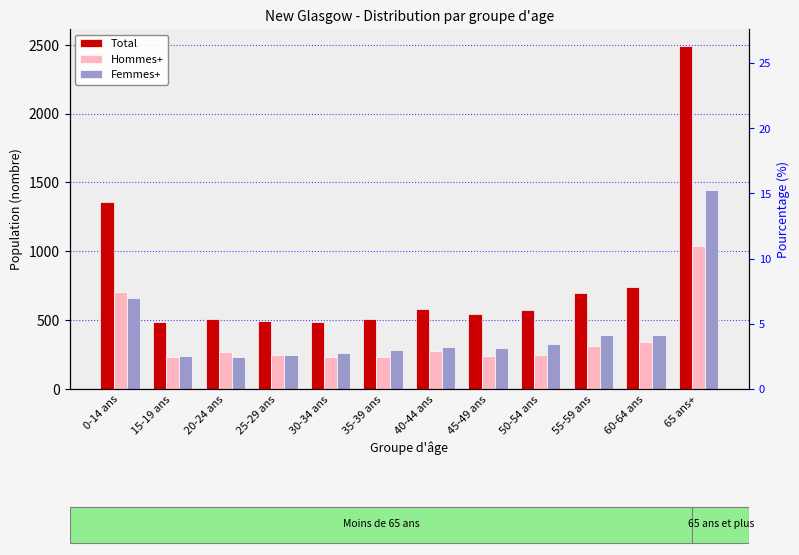

Reading right to left, extract all data points from this chart.

Total: 65 ans+=2490	60-64 ans=740	55-59 ans=695	50-54 ans=575	45-49 ans=545	40-44 ans=580	35-39 ans=505	30-34 ans=490	25-29 ans=495	20-24 ans=510	15-19 ans=485	0-14 ans=1360
Hommes+: 65 ans+=1040	60-64 ans=340	55-59 ans=310	50-54 ans=250	45-49 ans=240	40-44 ans=275	35-39 ans=230	30-34 ans=230	25-29 ans=250	20-24 ans=270	15-19 ans=235	0-14 ans=705
Femmes+: 65 ans+=1445	60-64 ans=395	55-59 ans=390	50-54 ans=325	45-49 ans=295	40-44 ans=305	35-39 ans=280	30-34 ans=265	25-29 ans=245	20-24 ans=235	15-19 ans=240	0-14 ans=660